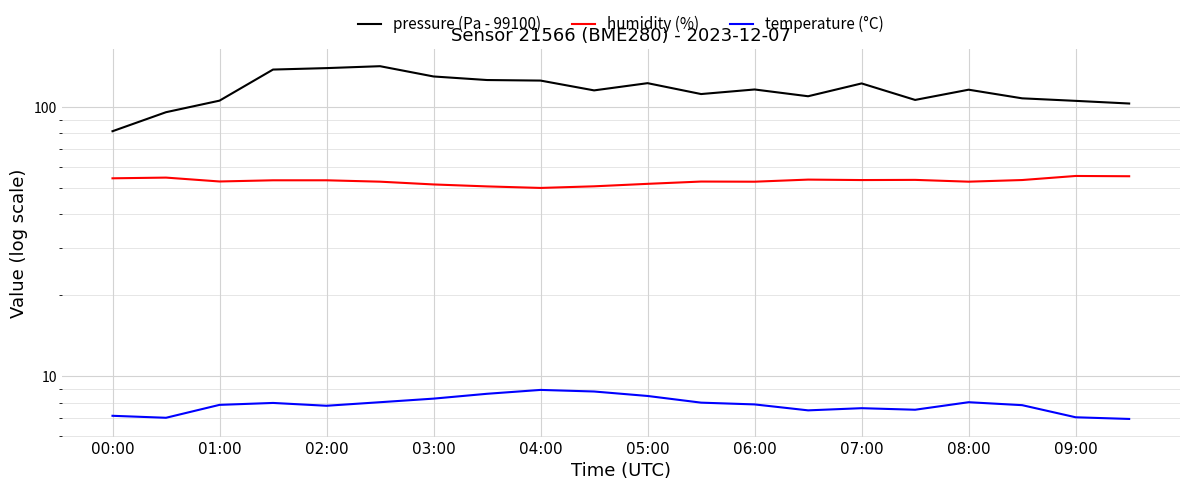

True or false: temperature (°C) and pressure (Pa - 99100) intersect in this chart.

False